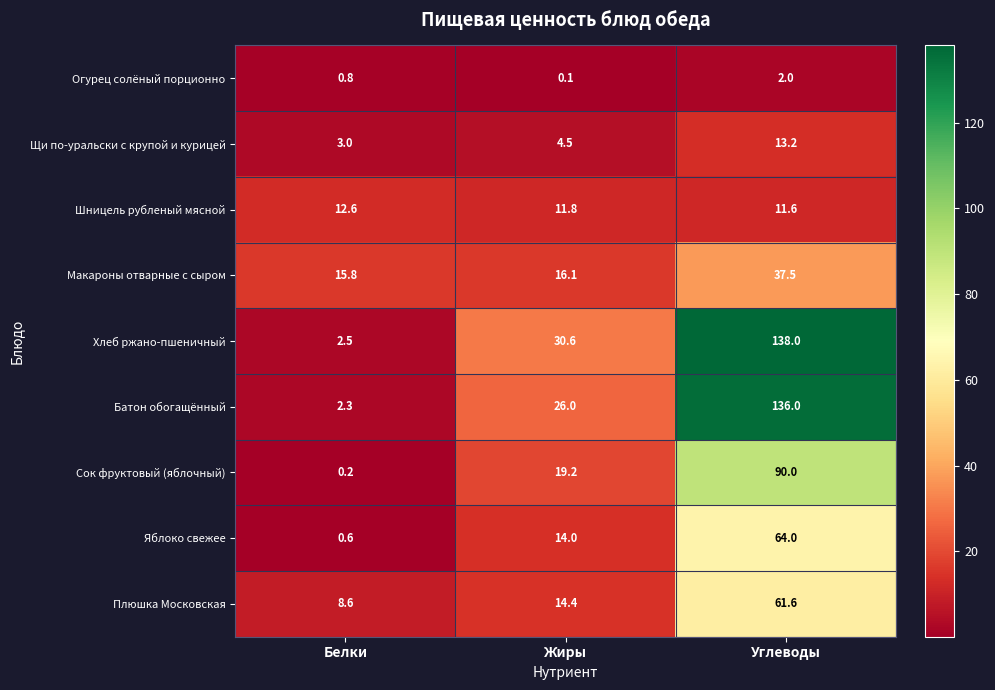

The value of Батон обогащённый at Углеводы is 136.0. True or false?

True